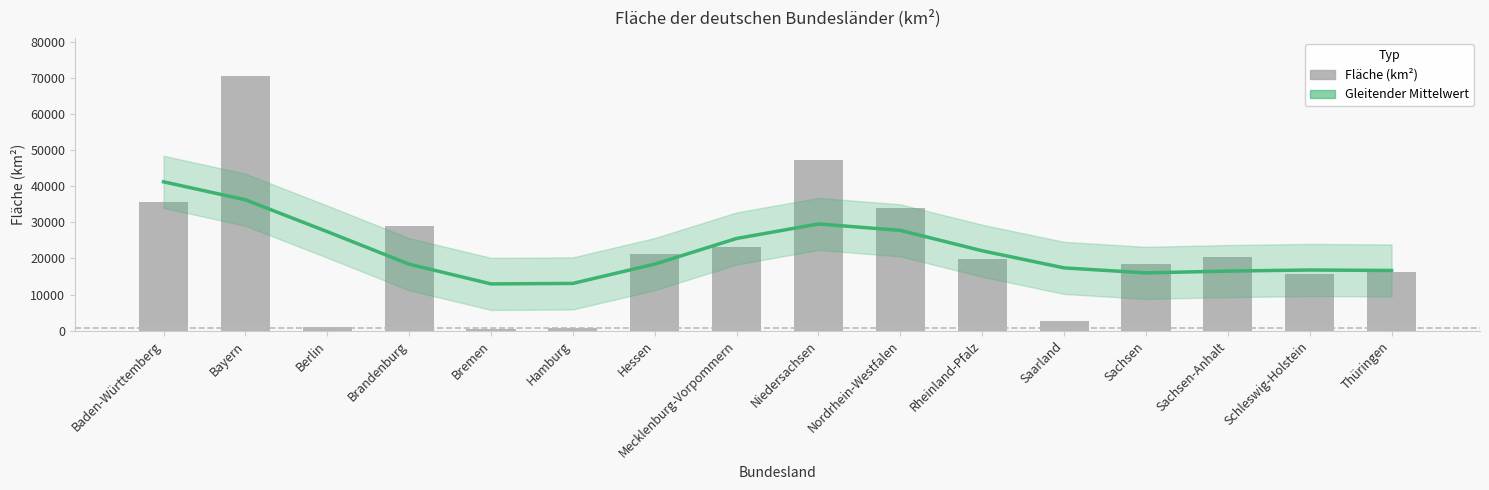

List the labels in order of Fläche value, smallest first.

Bremen, Hamburg, Berlin, Saarland, Schleswig-Holstein, Thüringen, Sachsen, Rheinland-Pfalz, Sachsen-Anhalt, Hessen, Mecklenburg-Vorpommern, Brandenburg, Nordrhein-Westfalen, Baden-Württemberg, Niedersachsen, Bayern